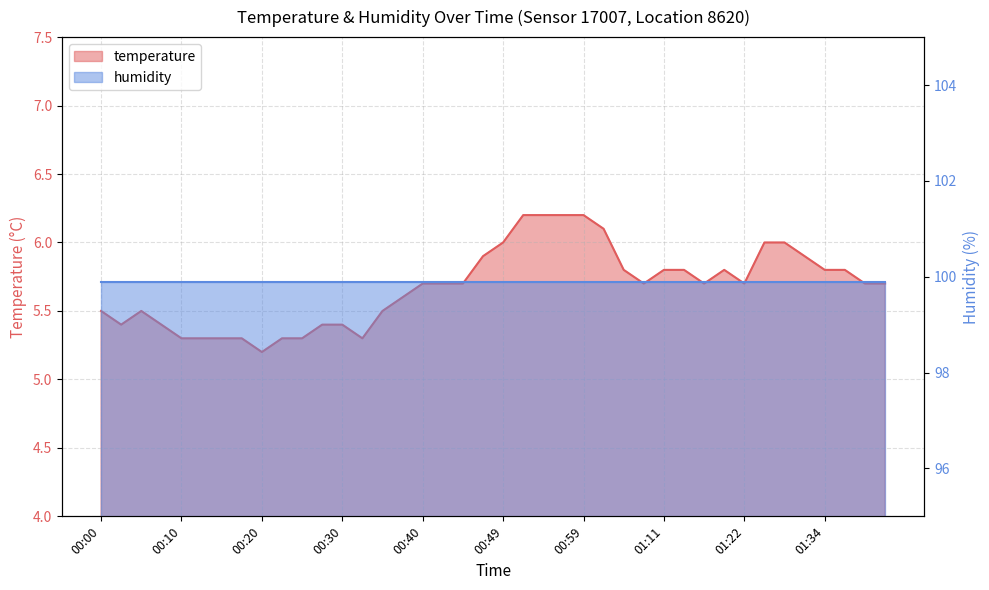

What is the label of the 2nd point from the right?

01:40